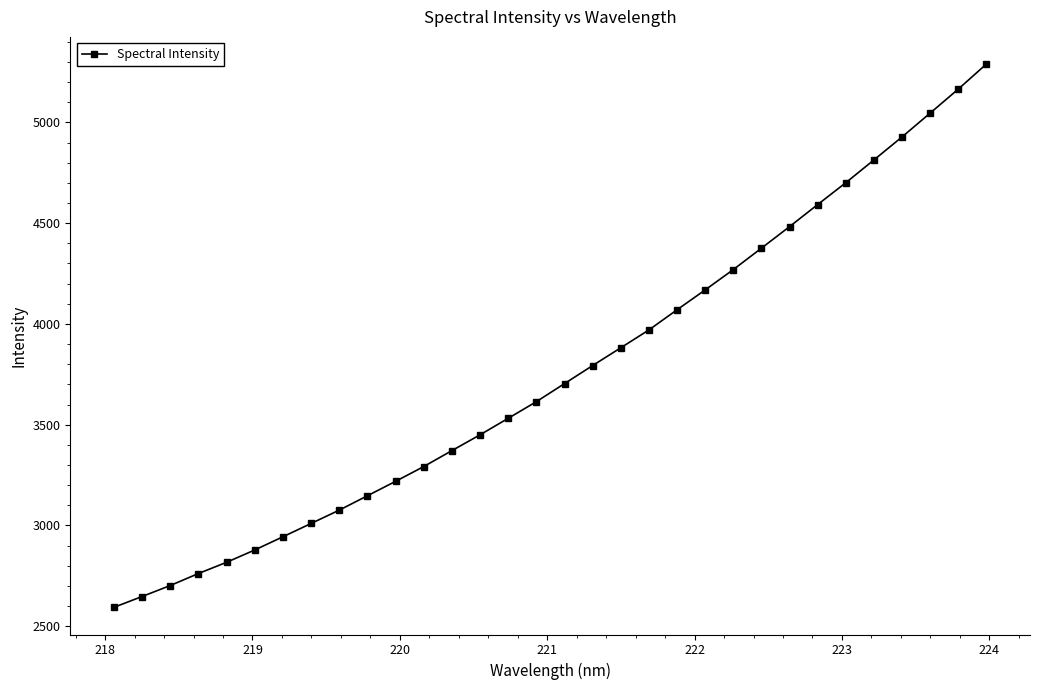

Reading left to right, list all the values displayed in this chart.

2593.9	2647.6	2702.2	2761.7	2817.5	2878.6	2944.1	3010.2	3076.2	3147.6	3219.2	3292.5	3371.5	3450.0	3531.8	3614.3	3704.0	3793.6	3881.7	3970.3	4070.2	4168.9	4269.8	4375.9	4482.9	4592.4	4700.8	4813.8	4927.9	5046.1	5165.2	5289.5